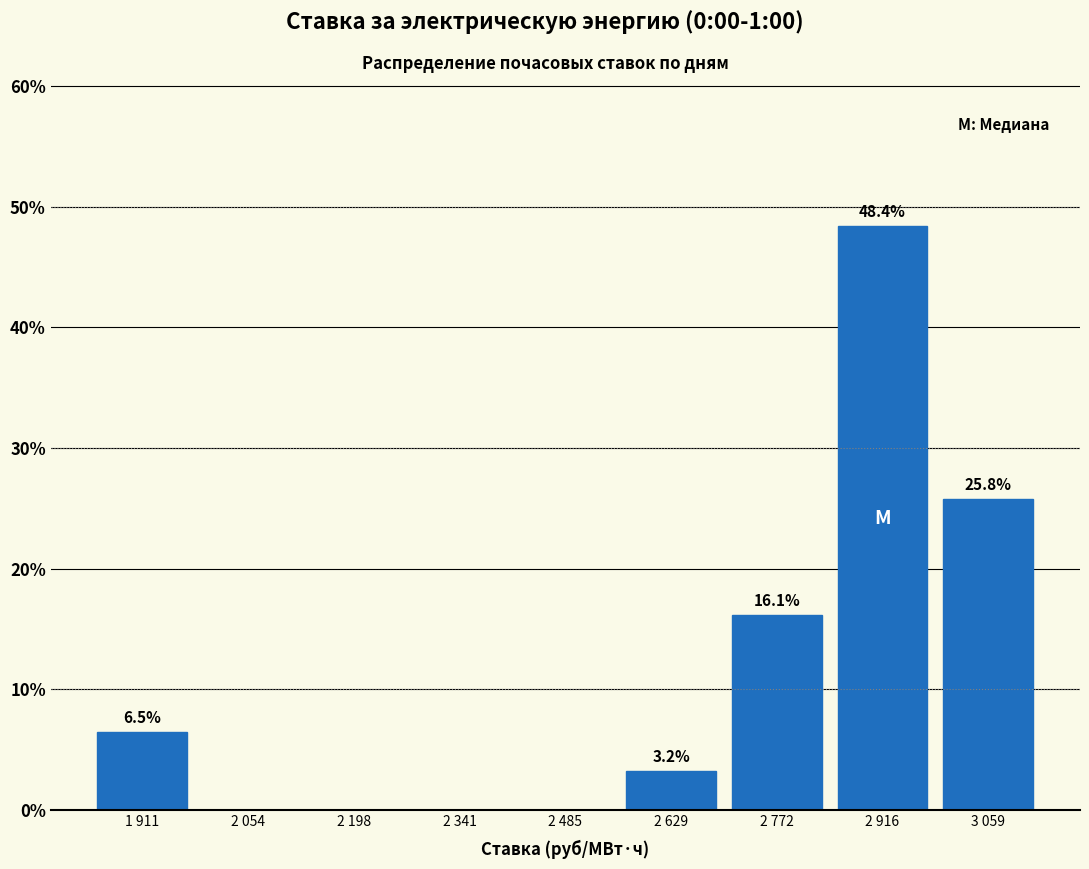

Reading left to right, what are all the values shown in this chart?

1 911=6.5	2 054=0.0	2 198=0.0	2 341=0.0	2 485=0.0	2 629=3.2	2 772=16.1	2 916=48.4	3 059=25.8